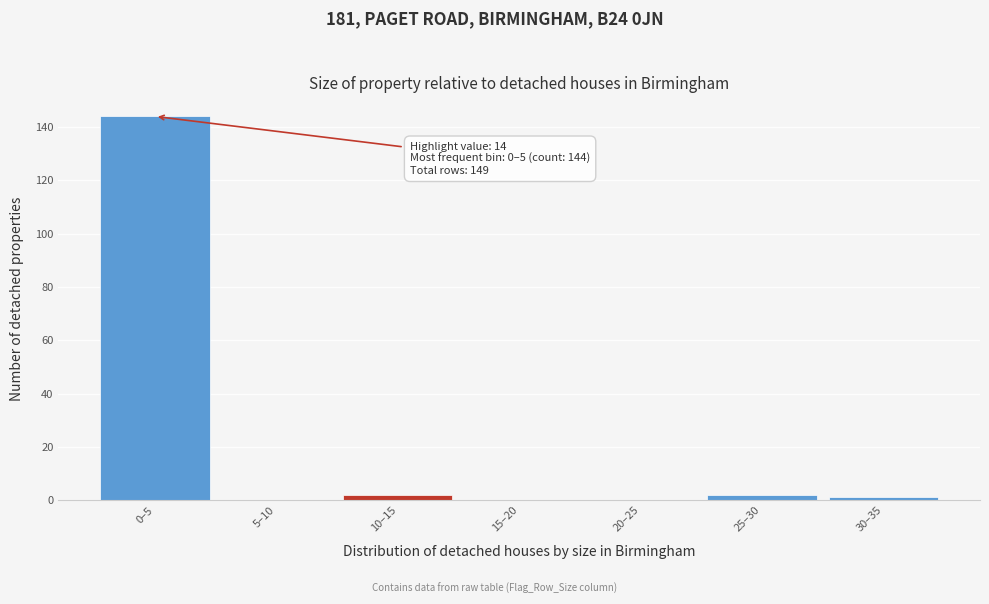

Reading left to right, list all the values displayed in this chart.

0–5=144	5–10=0	10–15=2	15–20=0	20–25=0	25–30=2	30–35=1